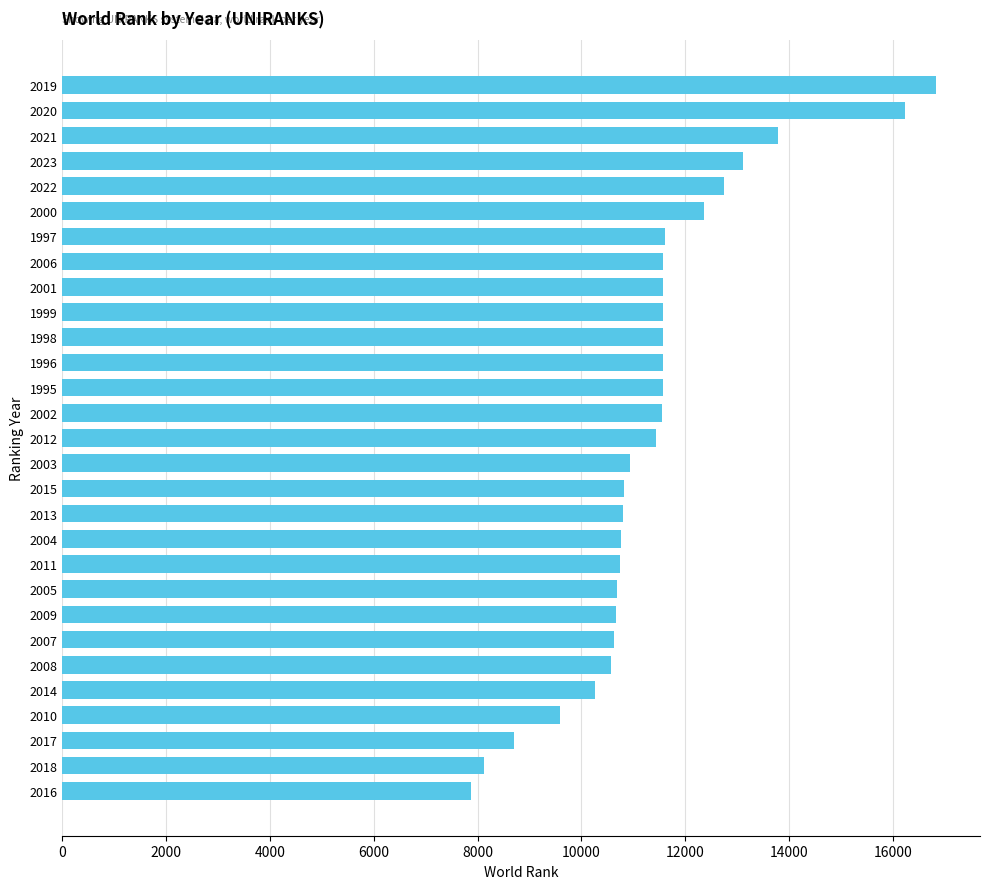

What is the average value?

11387